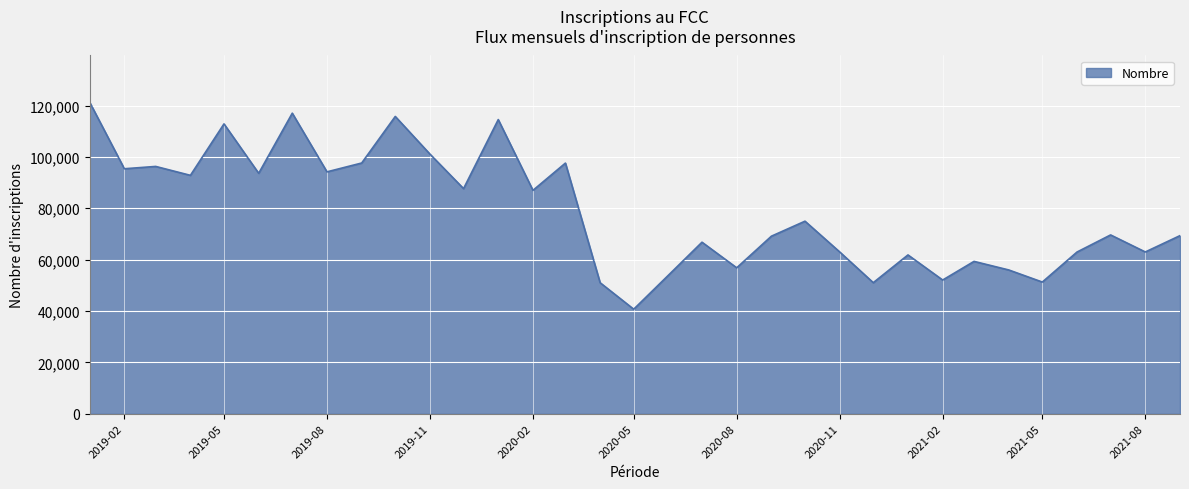

What is the greatest value displayed?

121323